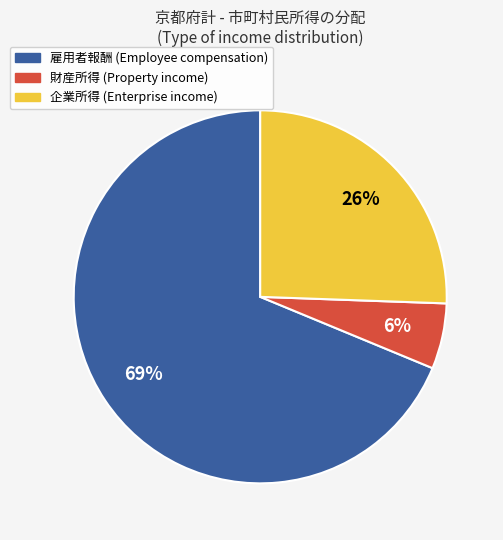

Does any single category account for the majority?

Yes